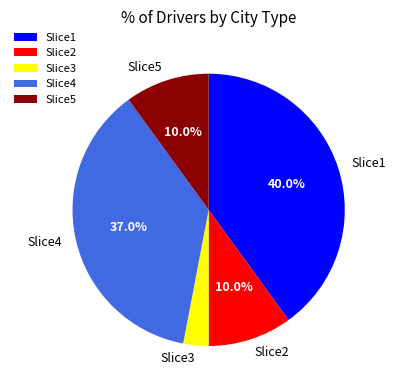

How many slices are in this pie chart?

5